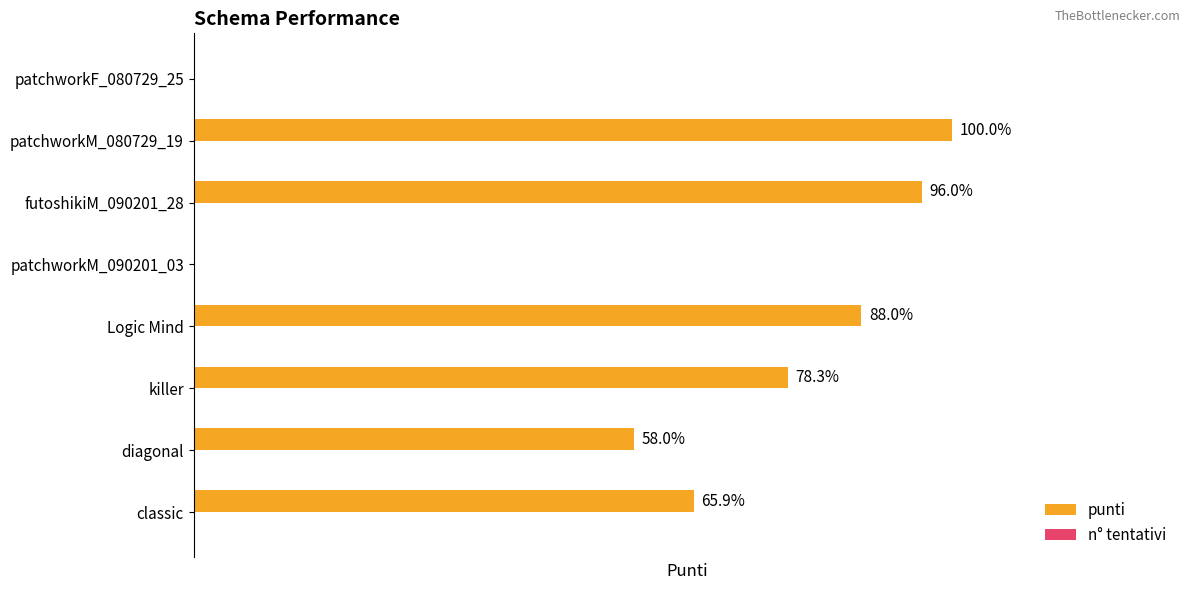

At which label is the value closest to 50?

diagonal